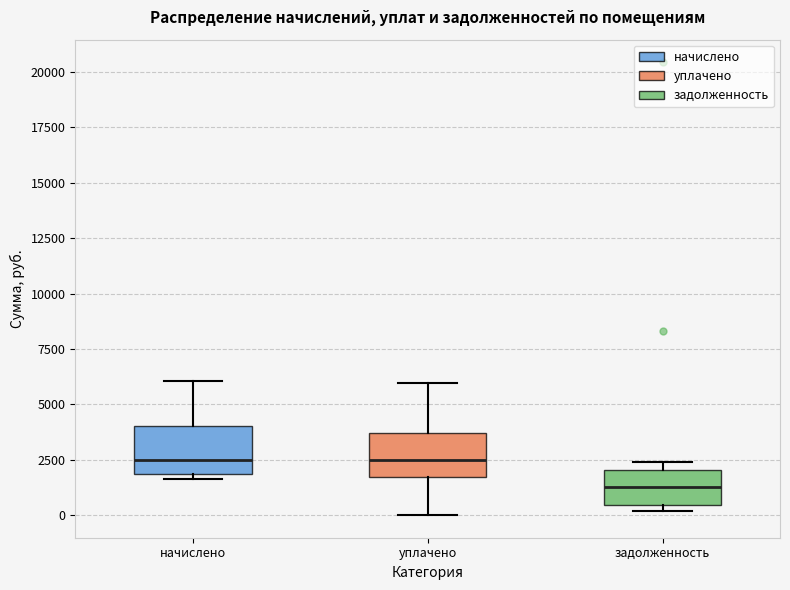

Where is the upper edge of the box for начислено on the y-axis? The values are not printed on the chart, so give them approximately, as read against the axis.

4000